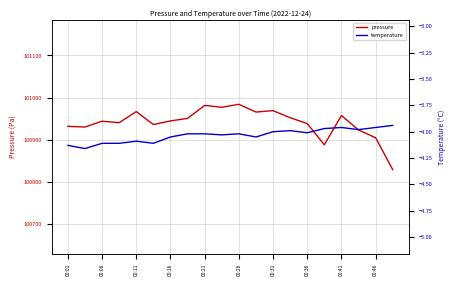

Does the chart display data point markers on the line(s)?

No